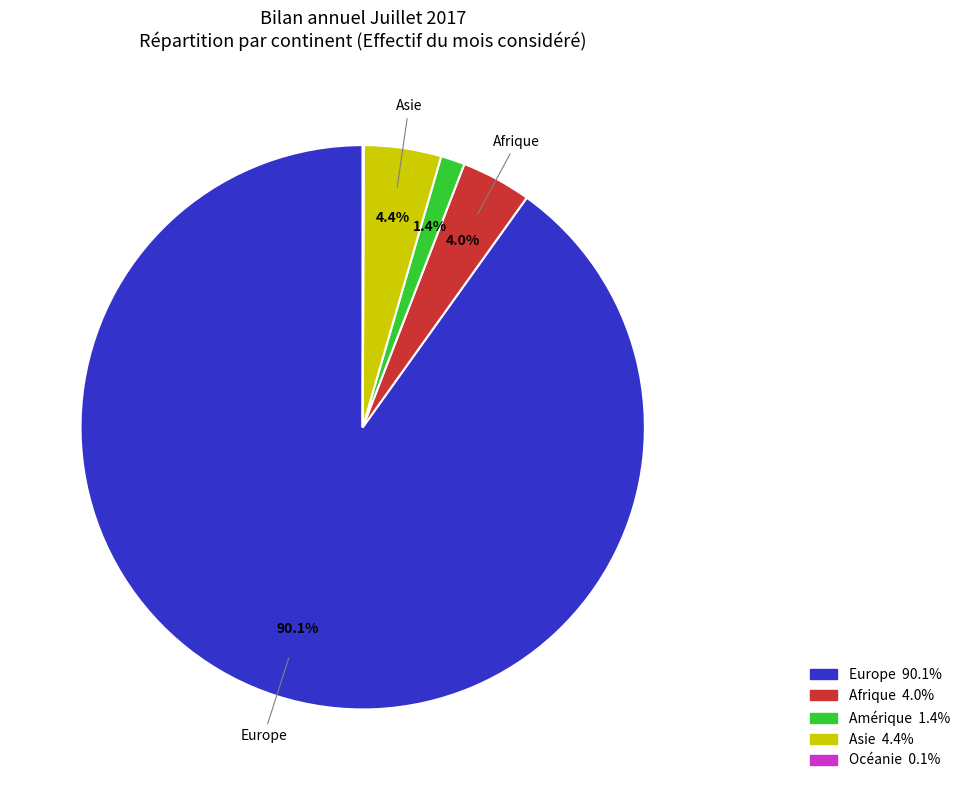

Is there a majority slice in this chart?

Yes